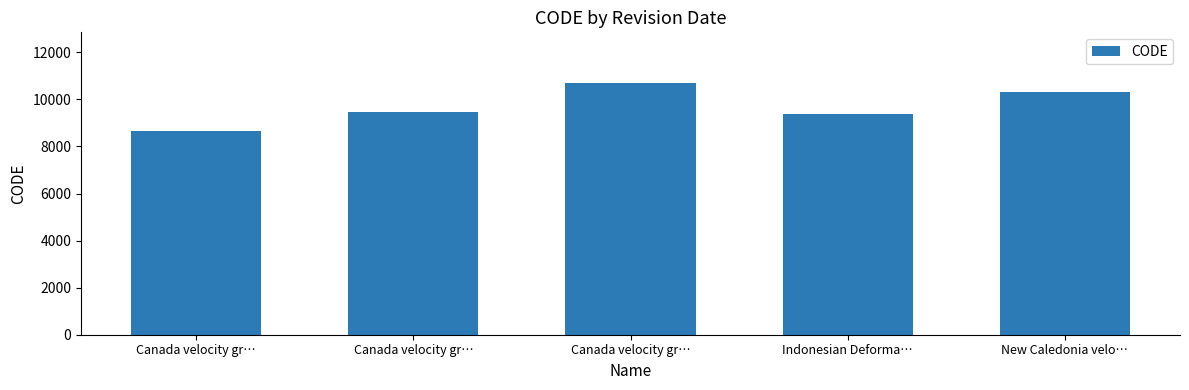

Is it true that the value at Indonesian Deforma… is 9375?

True